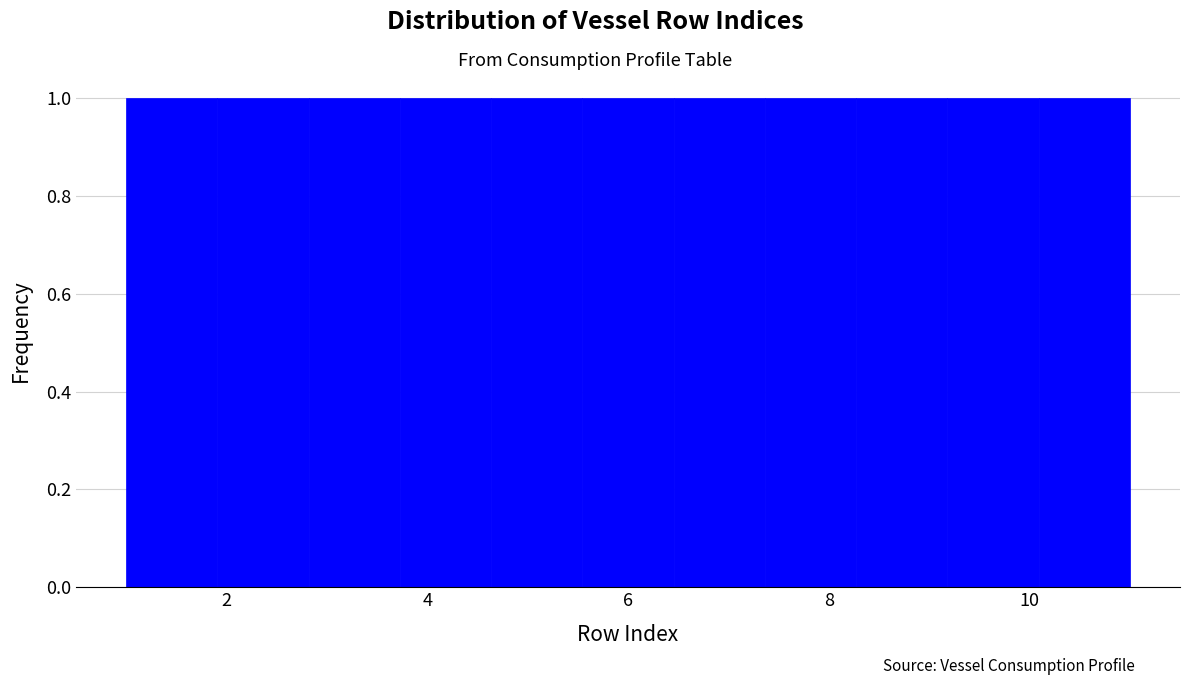

What is the height of the bar covering 6.4 to 7.4 on the x-axis? Neither the bar edges nor the heights are printed on the chart, so give them approximately, as read against the axes.

1